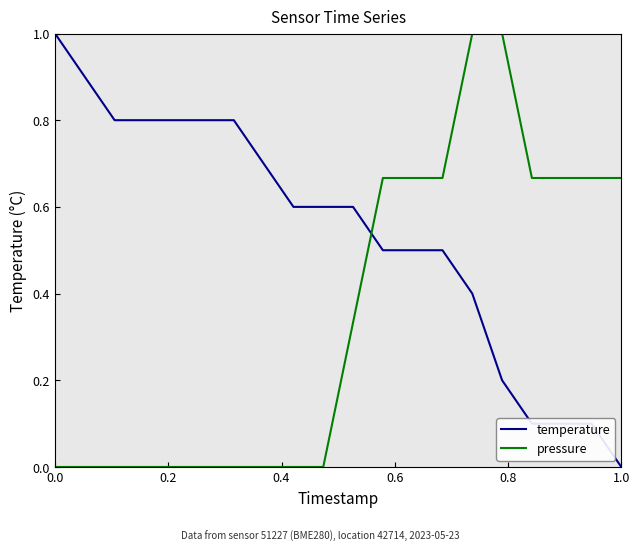

What is the average value of the temperature series?

0.5